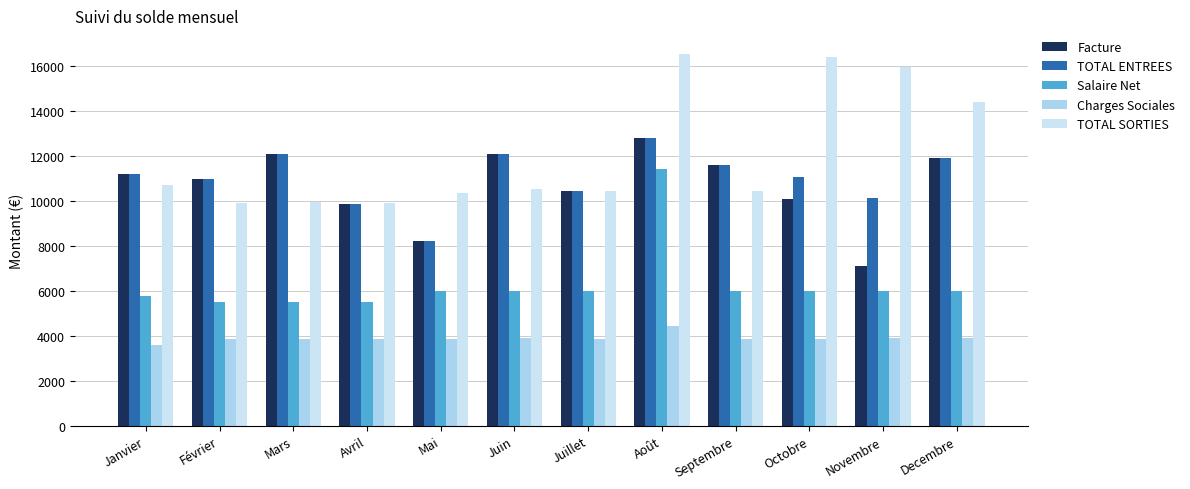

How many data points does each series have?

12